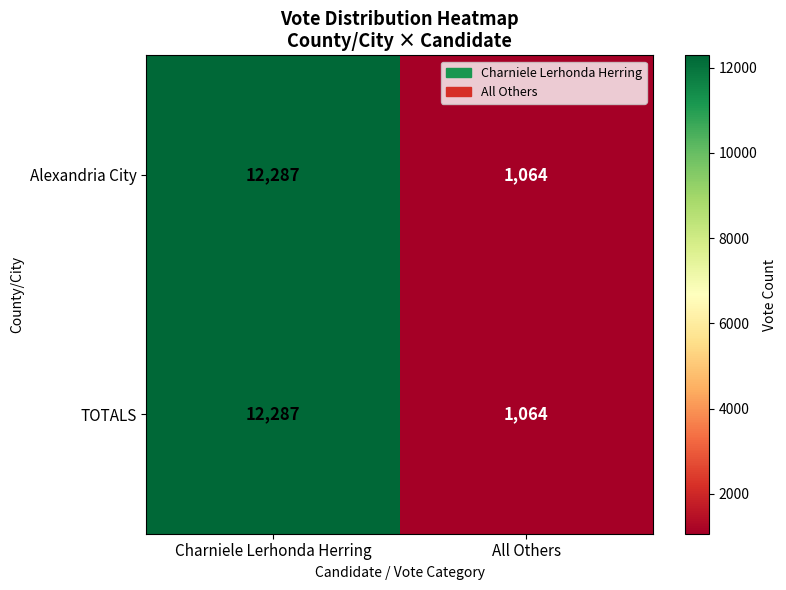

At which label is Alexandria City closest to 6675?

All Others